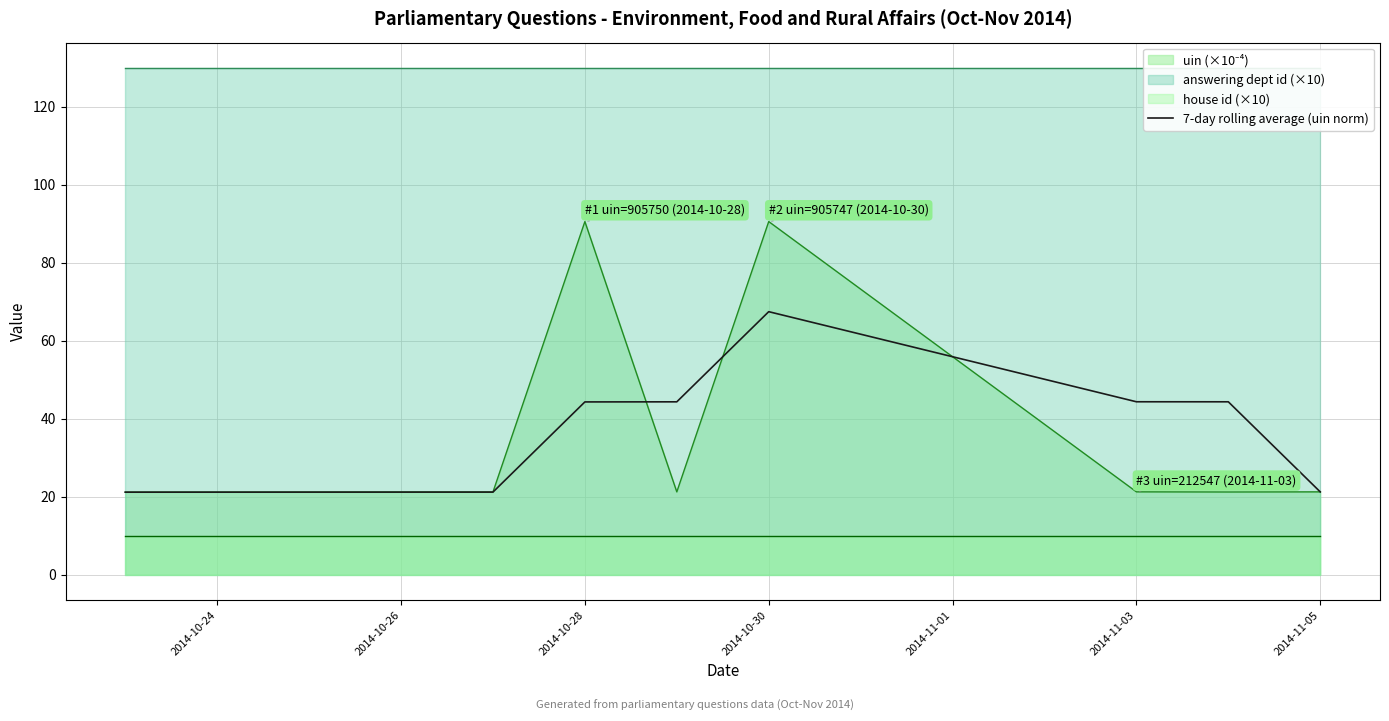

What is the value of the 6th point from the left?

44.4